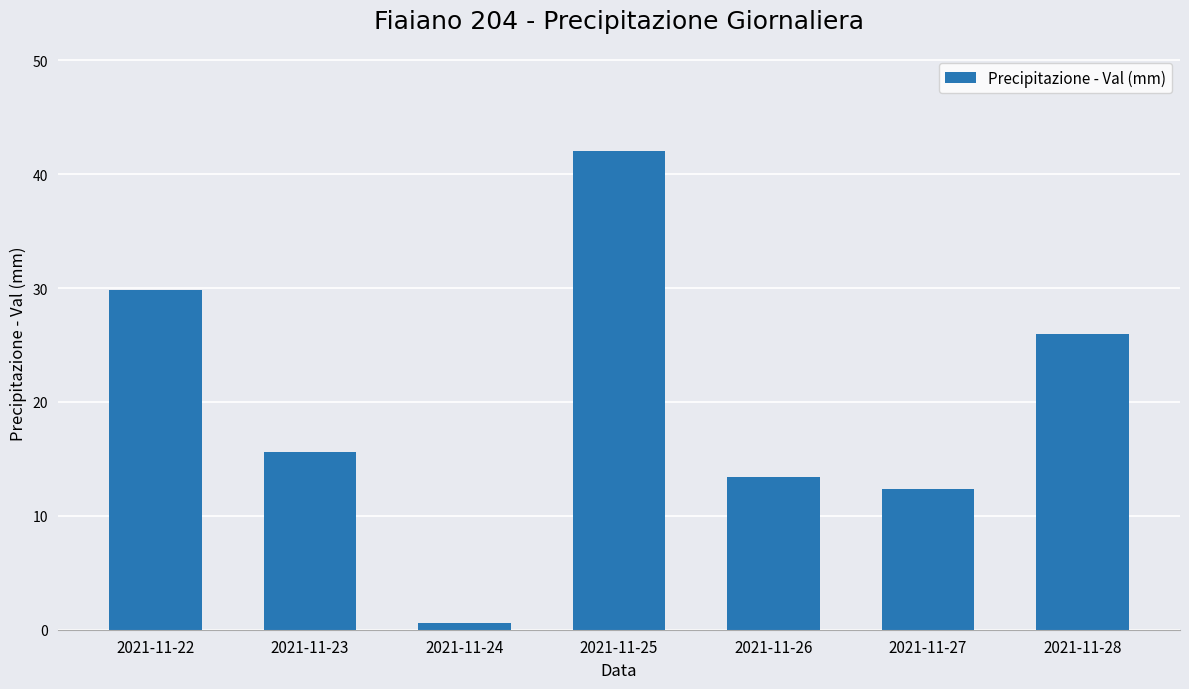

The chart shows a value of 27.6 at 2021-11-23. True or false?

False